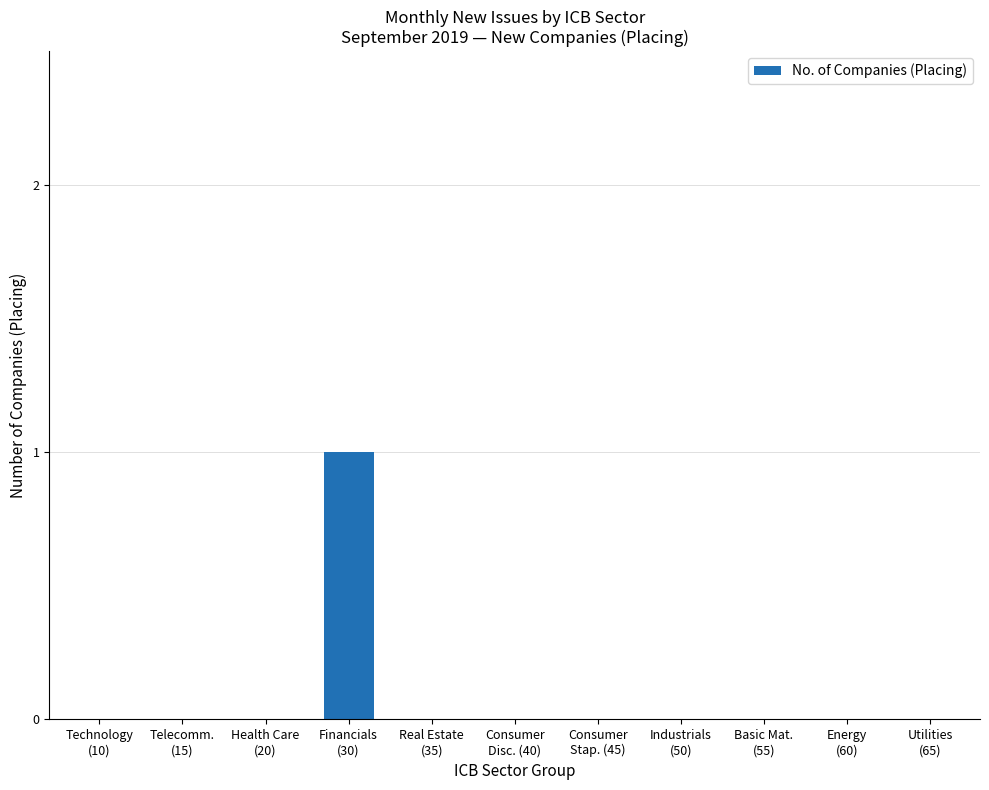

Are the bars horizontal?

No